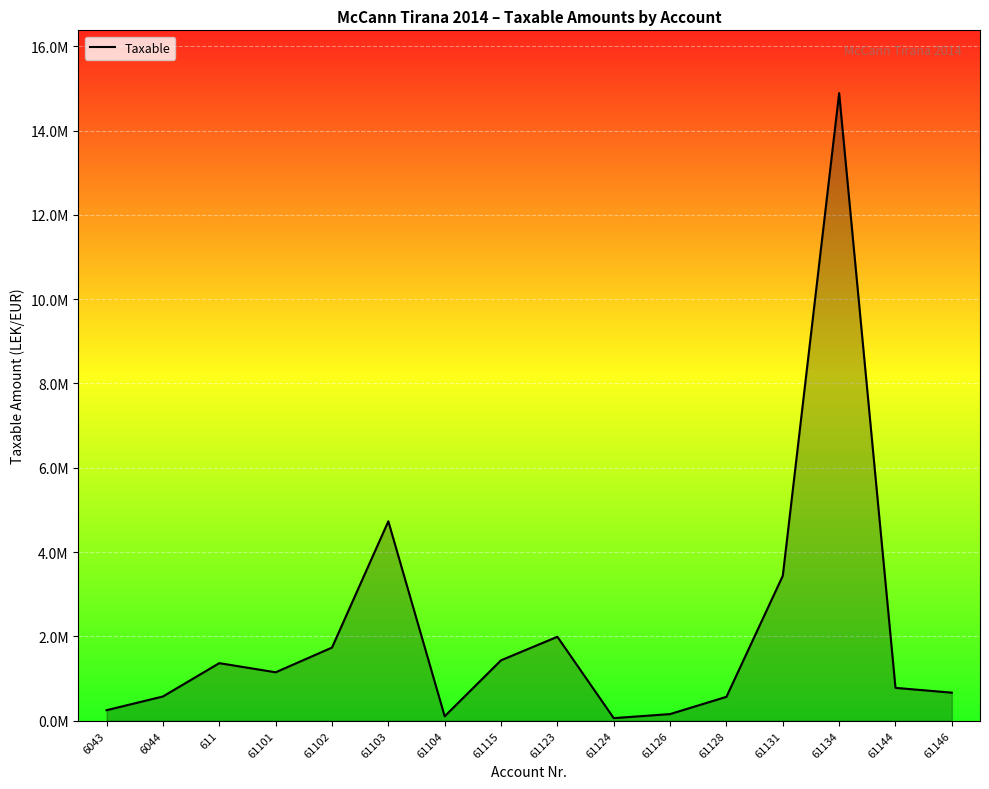

What is the difference between the maximum and minimum values?

14826046.6